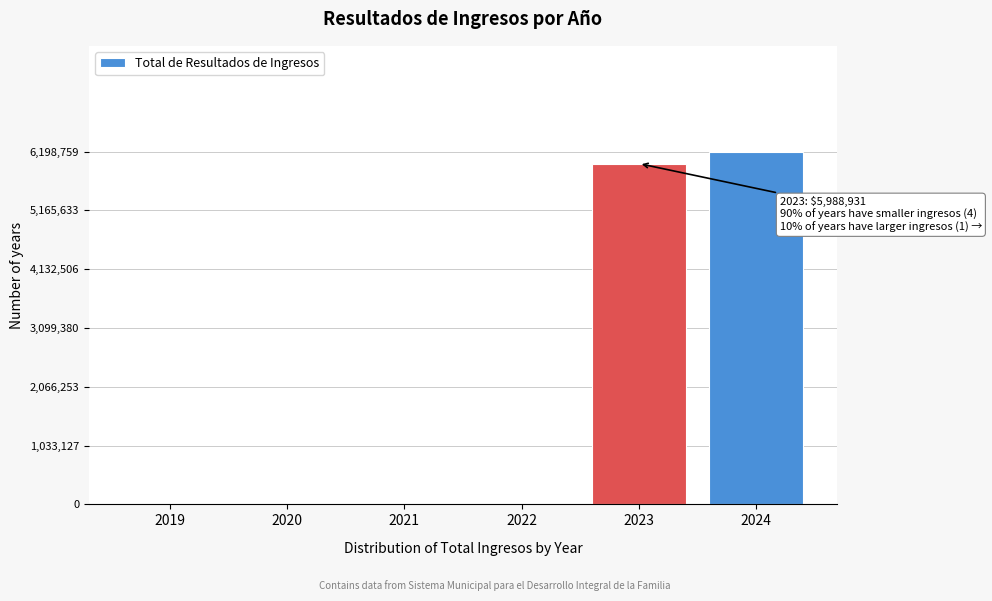

Reading left to right, what are all the values shown in this chart?

2019=0.0	2020=0.0	2021=0.0	2022=0.0	2023=5988931.0	2024=6198759.1